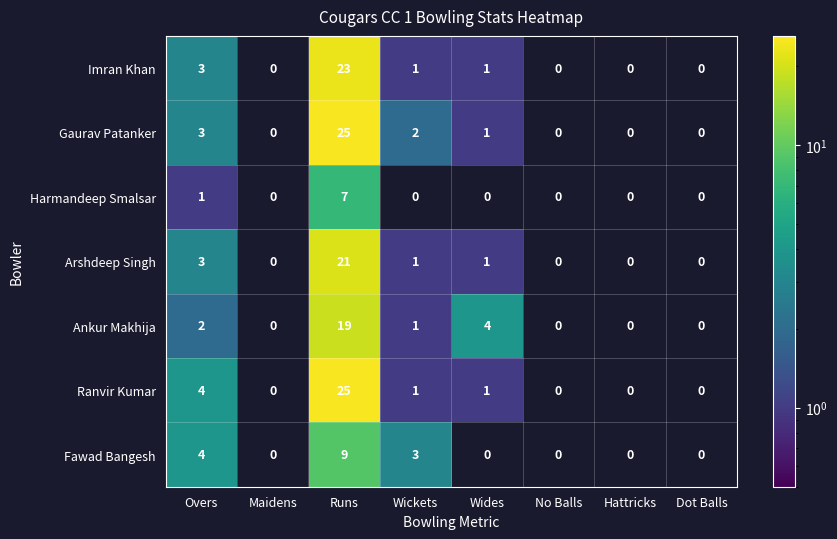

Is it true that Gaurav Patanker equals 25 at Runs?

True